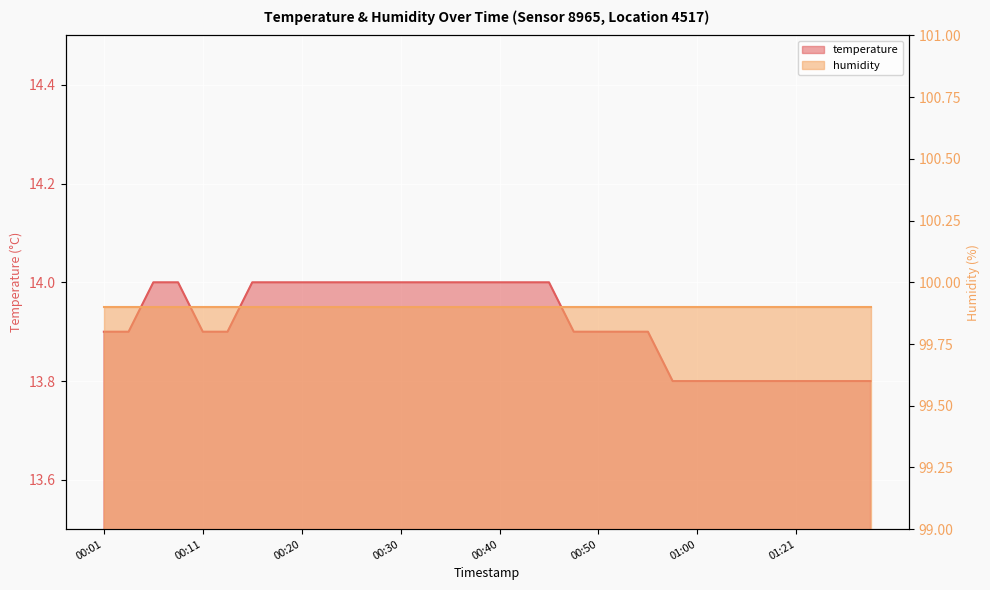

What position from the right is 00:11?

28